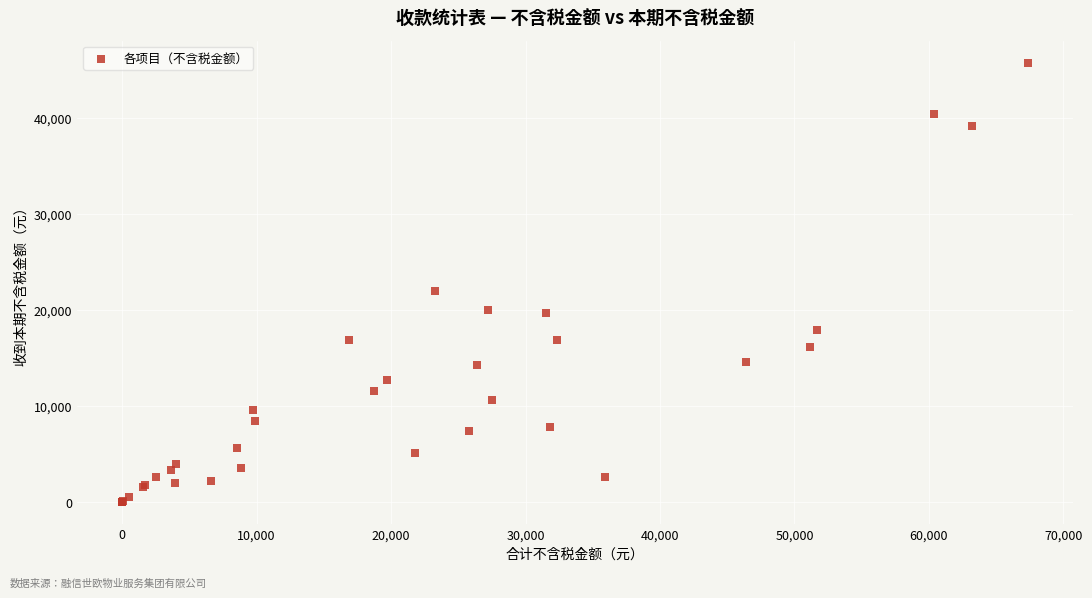

What Y value in the scatter plot is closest to 22869?

21963.7